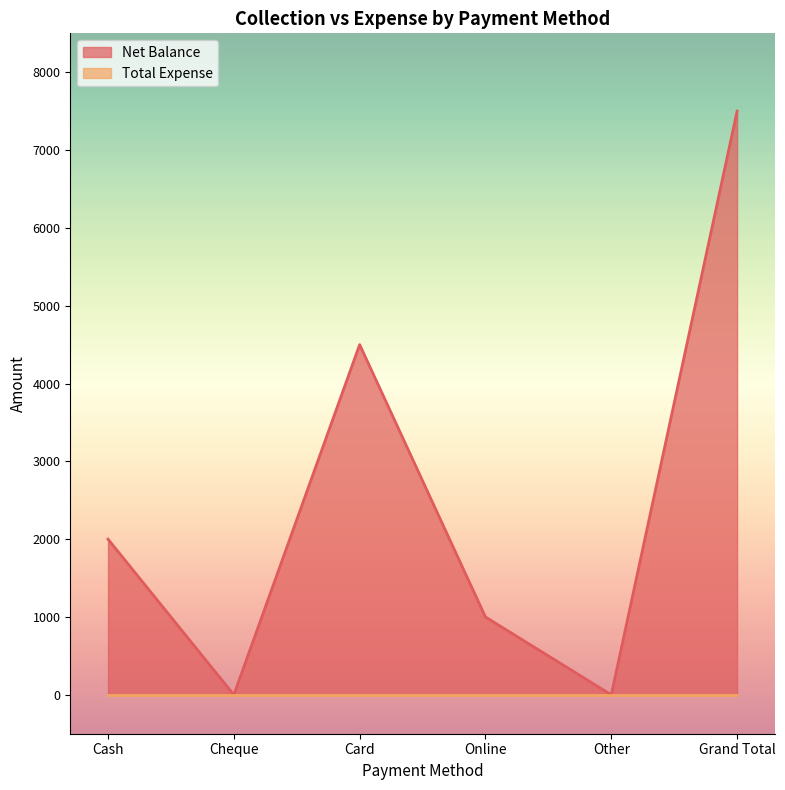

At which category does the data reach its first local valley?

Cheque